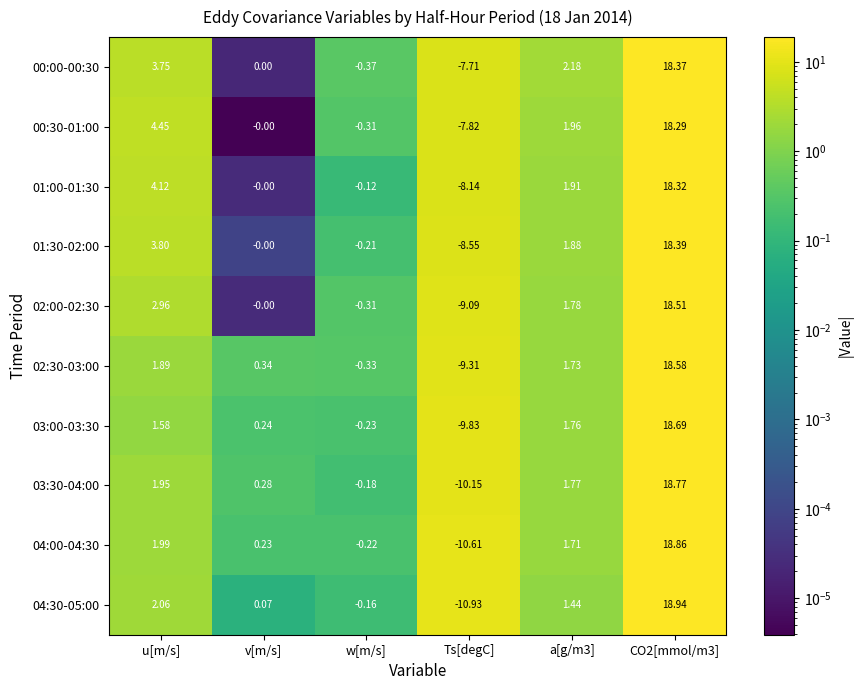

Which label corresponds to the smallest value in the chart?

Ts[degC]